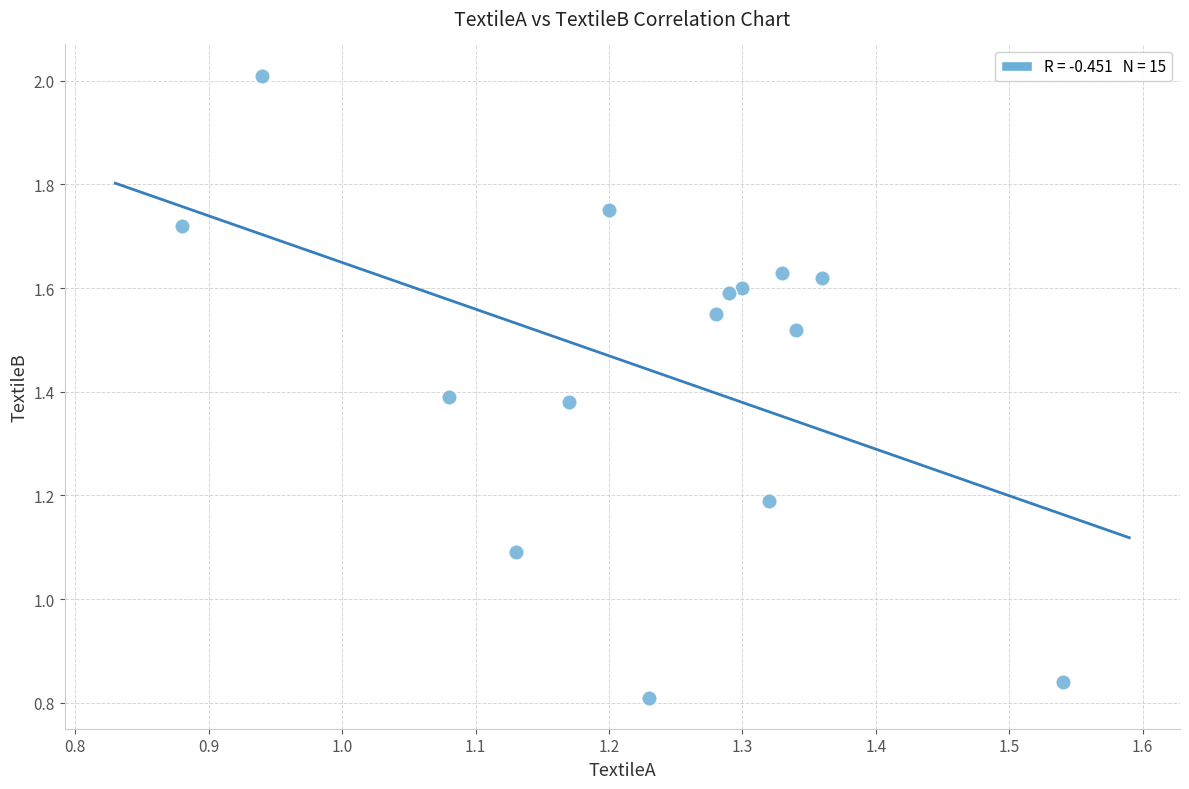

What Y value in the scatter plot is closest to 1?

1.1